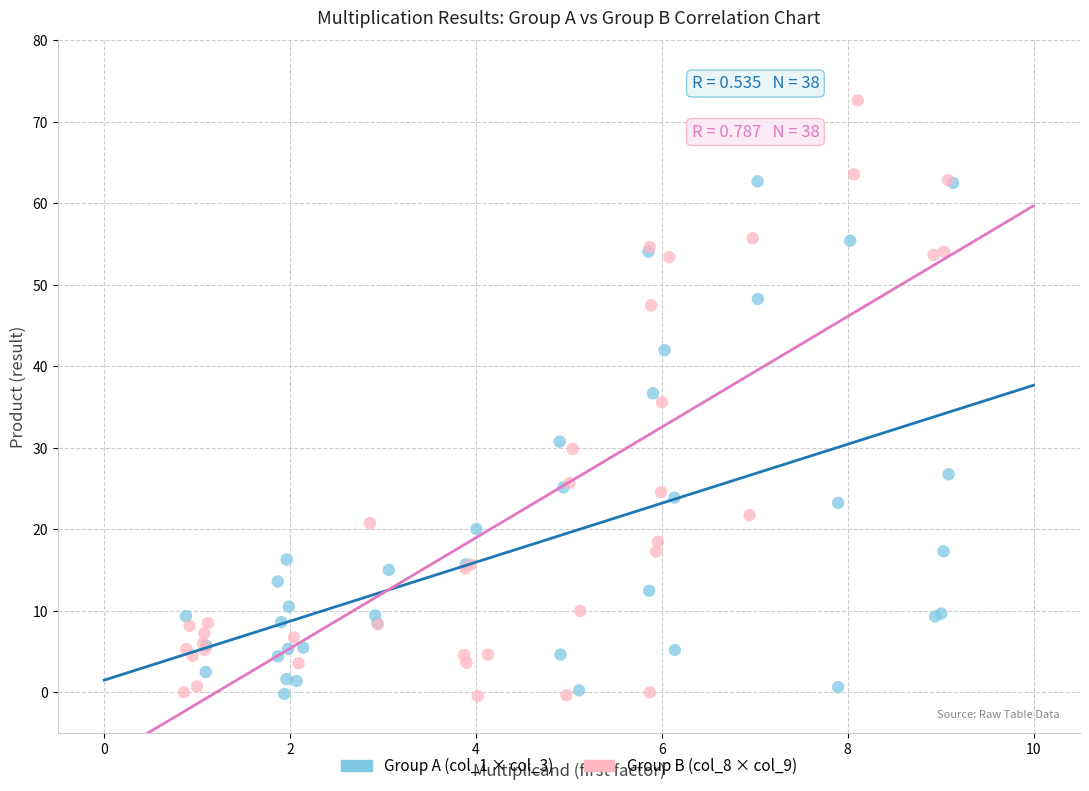

Which series contains the highest Y value?

Group B (col_8 × col_9)